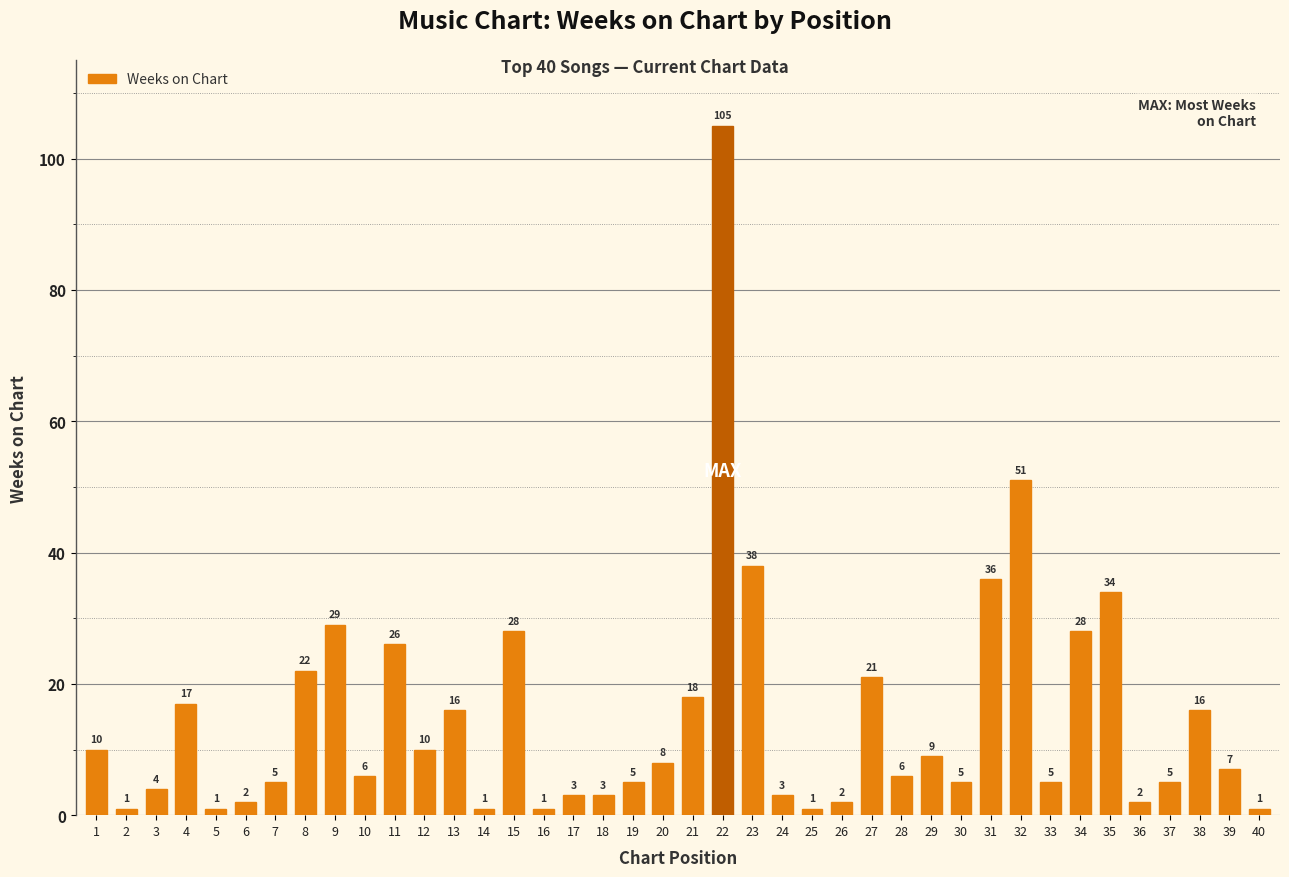

Which has a higher value, 26 or 13?

13